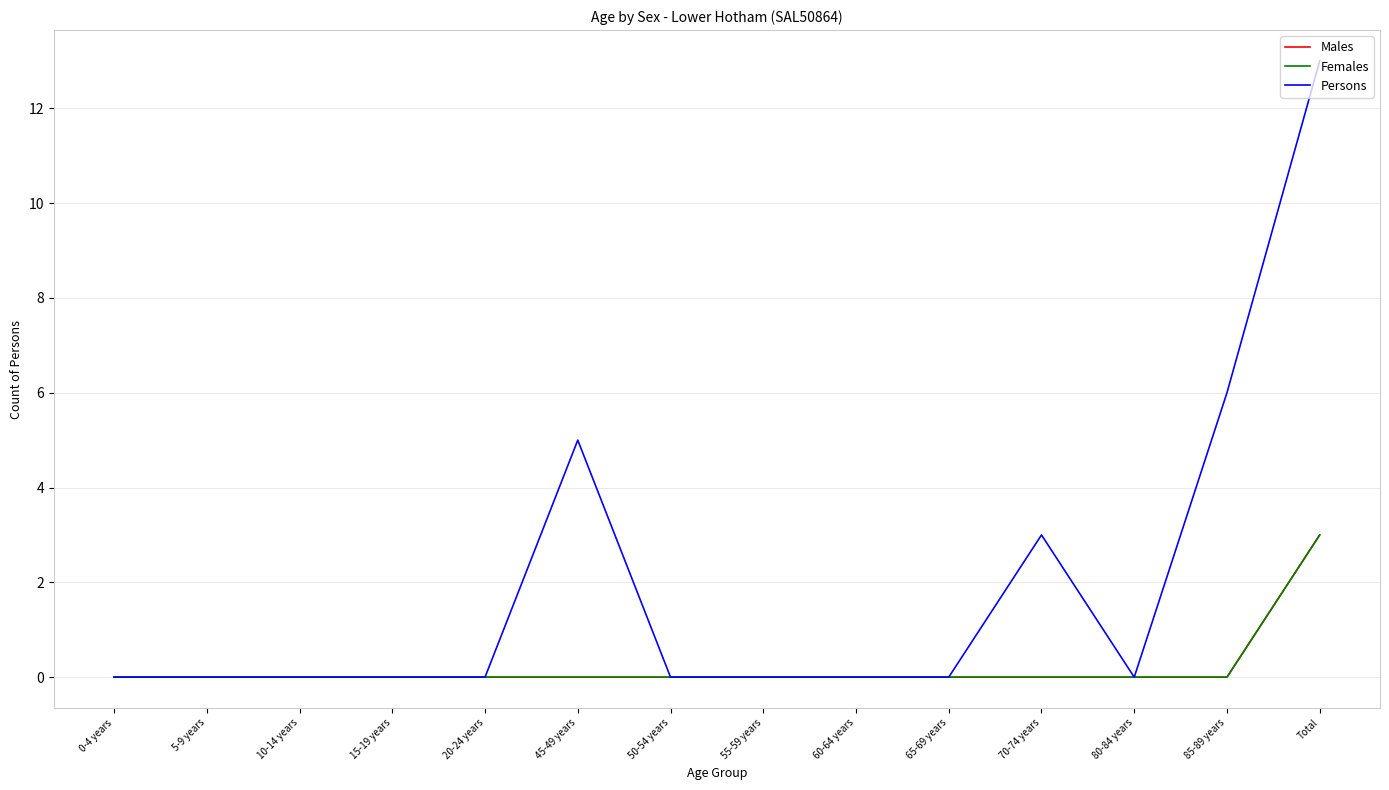

What is the sum of all Males values?

3